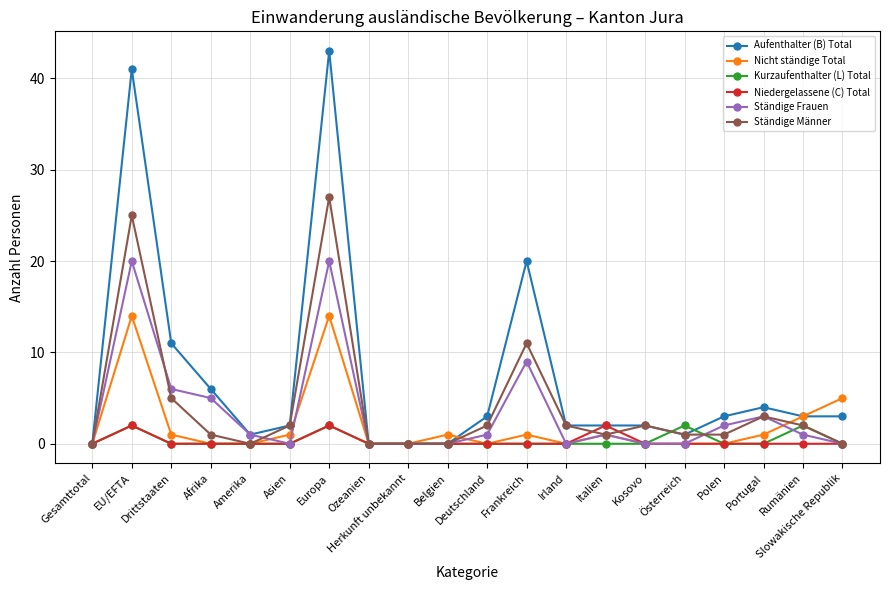

Which series has the largest range (max minus min)?

Aufenthalter (B) Total